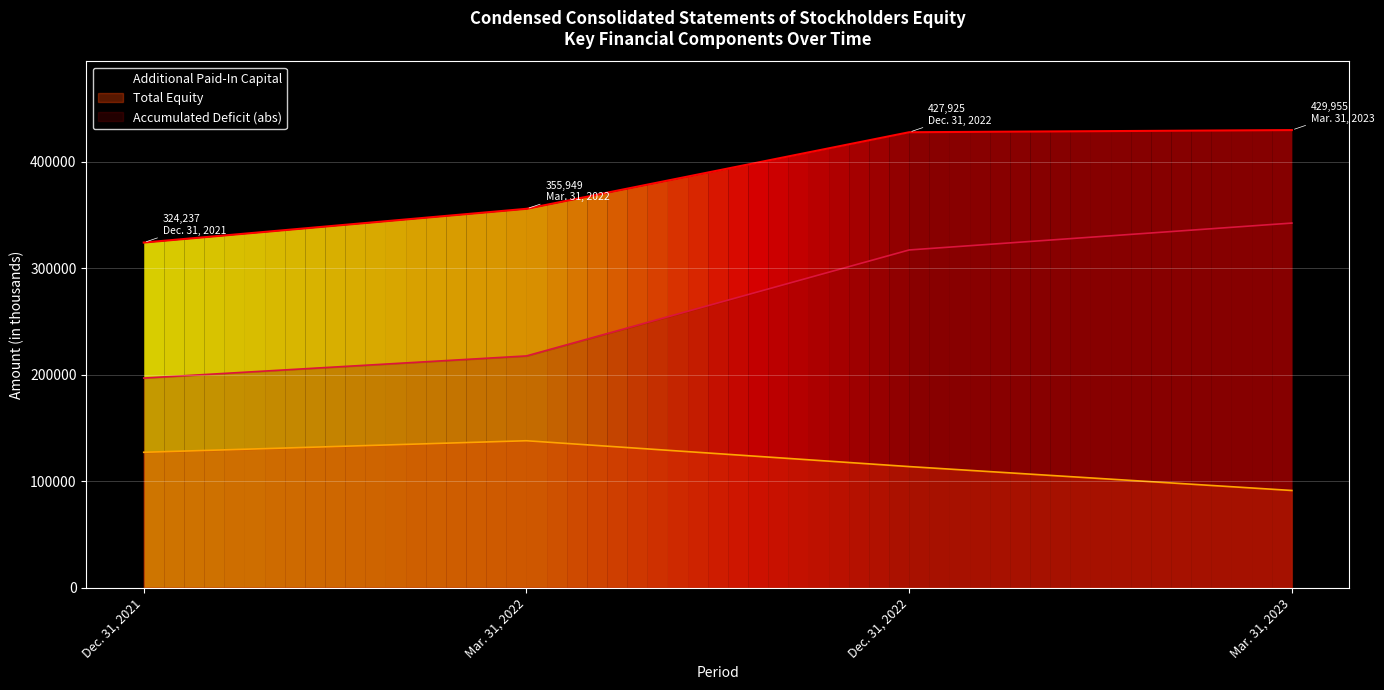

True or false: Total and Additional Paid-In Capital intersect in this chart.

False